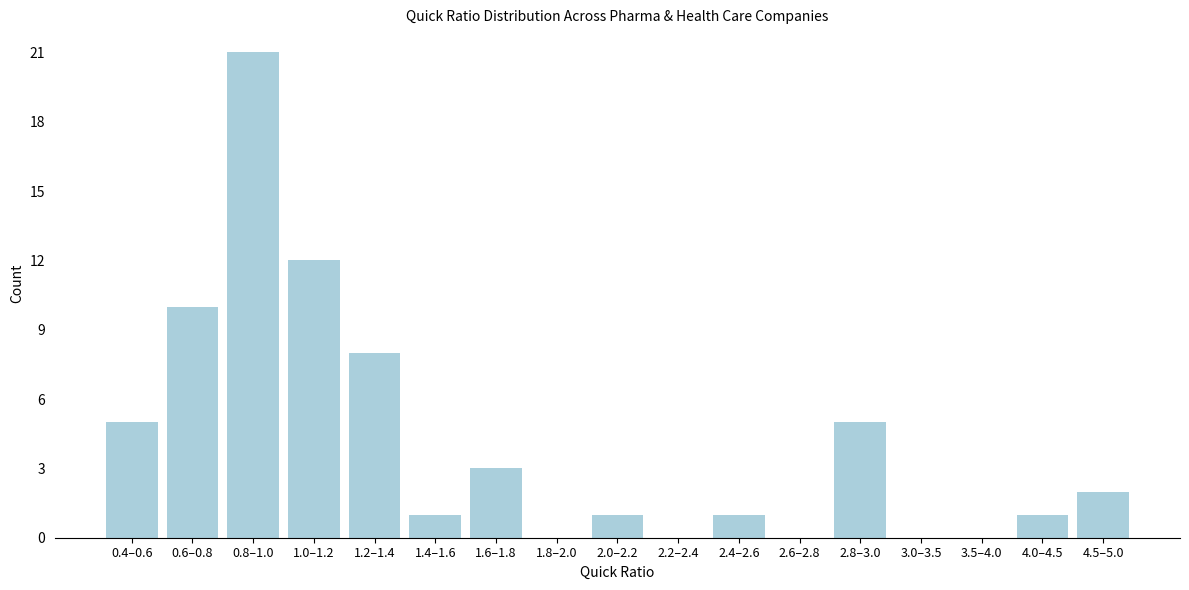

Reading left to right, transcribe all the data shown in this chart.

0.4–0.6=5	0.6–0.8=10	0.8–1.0=21	1.0–1.2=12	1.2–1.4=8	1.4–1.6=1	1.6–1.8=3	1.8–2.0=0	2.0–2.2=1	2.2–2.4=0	2.4–2.6=1	2.6–2.8=0	2.8–3.0=5	3.0–3.5=0	3.5–4.0=0	4.0–4.5=1	4.5–5.0=2